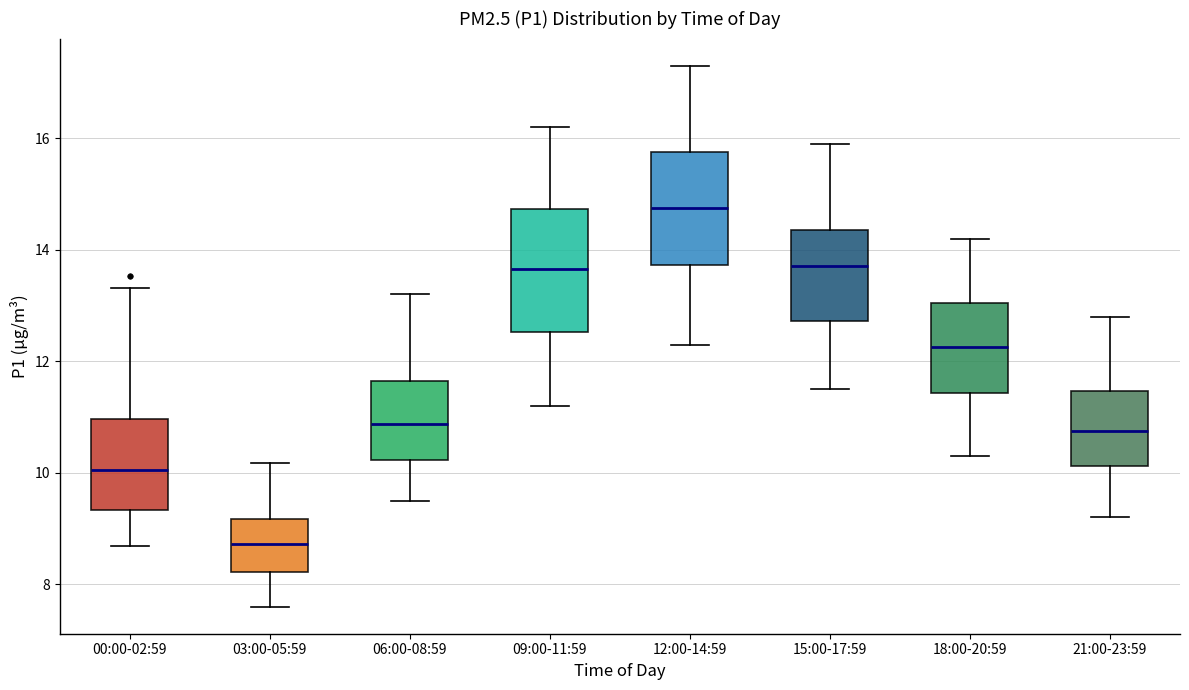

Reading left to right, transcribe this box plot: for each box, give where its median line is, the range the box spans, and where its two whiskers end, as read against the y-axis. The values are not printed on the chart, so give them approximately, as read against the axis.

00:00-02:59: median 10.0, box 9.4 to 11.0, whiskers 8.6 to 13.4
03:00-05:59: median 8.8, box 8.2 to 9.2, whiskers 7.6 to 10.2
06:00-08:59: median 10.8, box 10.2 to 11.6, whiskers 9.6 to 13.2
09:00-11:59: median 13.6, box 12.6 to 14.8, whiskers 11.2 to 16.2
12:00-14:59: median 14.8, box 13.8 to 15.8, whiskers 12.4 to 17.4
15:00-17:59: median 13.8, box 12.8 to 14.4, whiskers 11.6 to 16.0
18:00-20:59: median 12.2, box 11.4 to 13.0, whiskers 10.4 to 14.2
21:00-23:59: median 10.8, box 10.2 to 11.4, whiskers 9.2 to 12.8